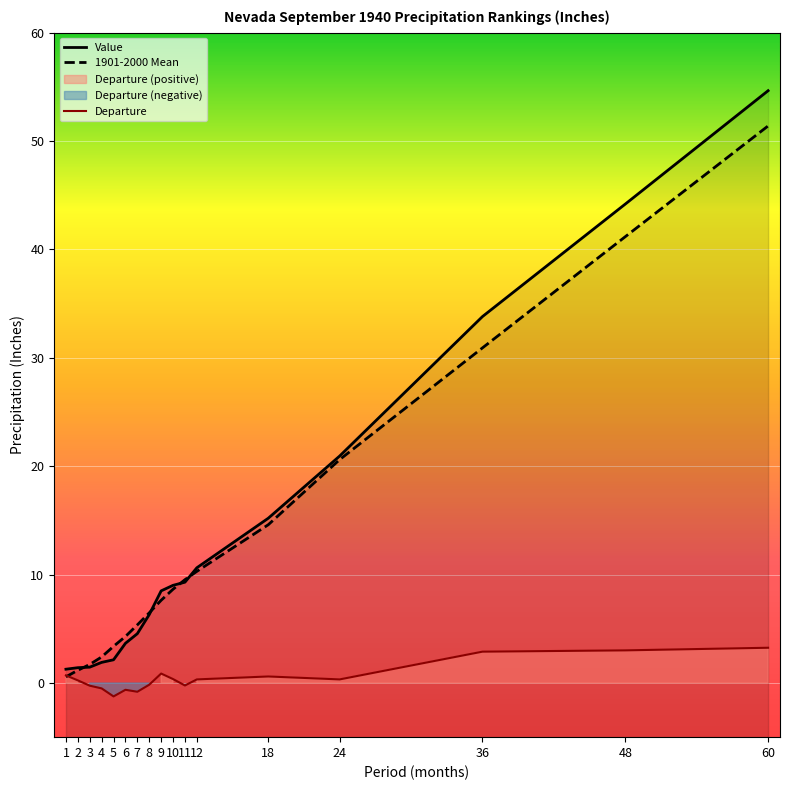

Which series has the largest total across all categories?

Value